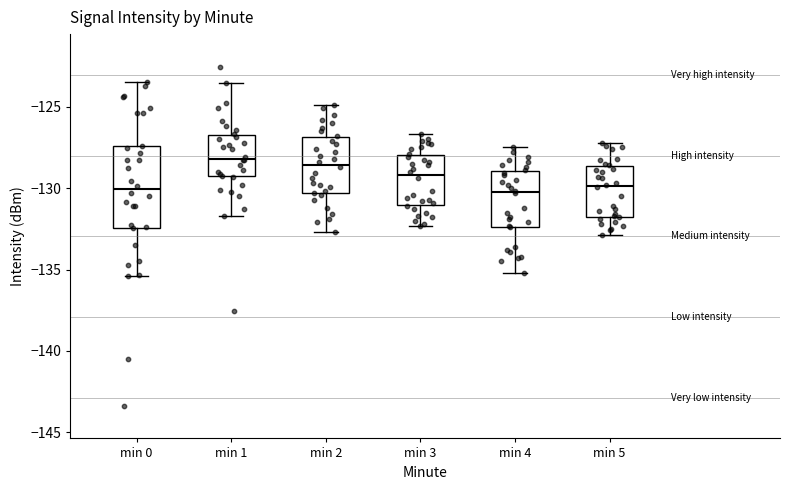

Which box is the tallest, from its lower edge to its upper edge?

min 0